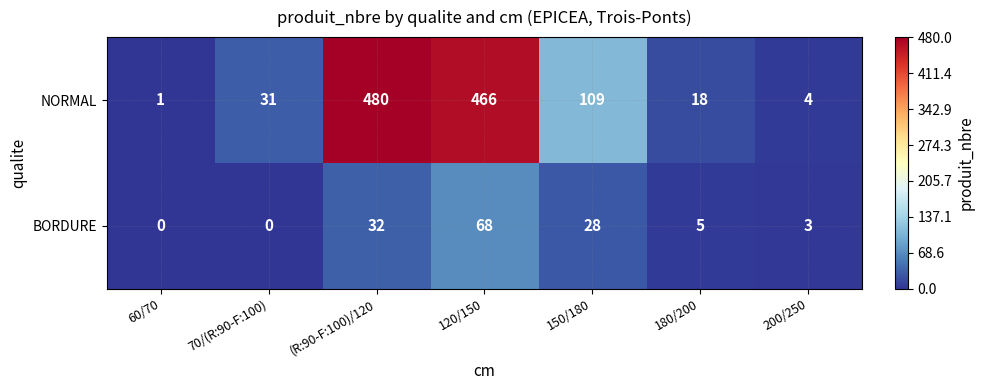

Is it true that BORDURE equals -38 at 60/70?

False